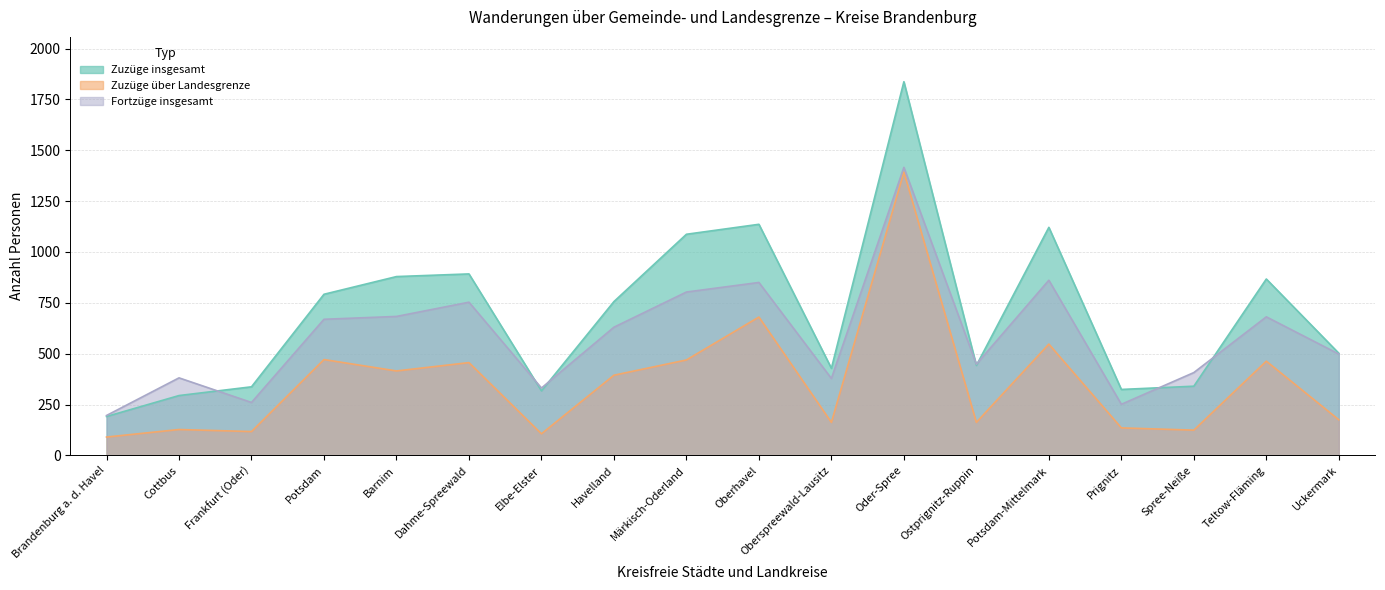

What position from the right is Märkisch-Oderland?

10